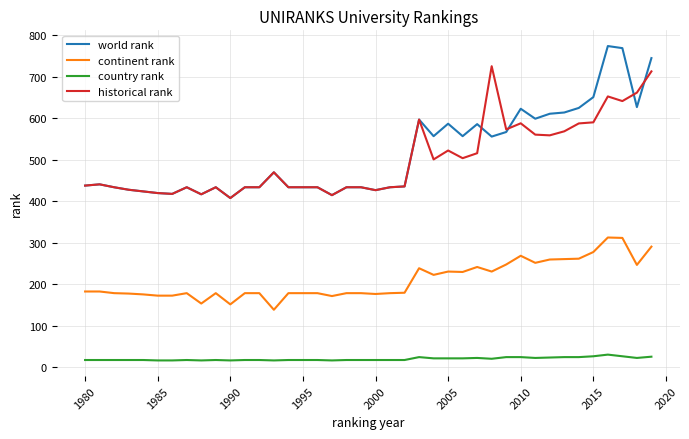

Does the chart display data point markers on the line(s)?

No